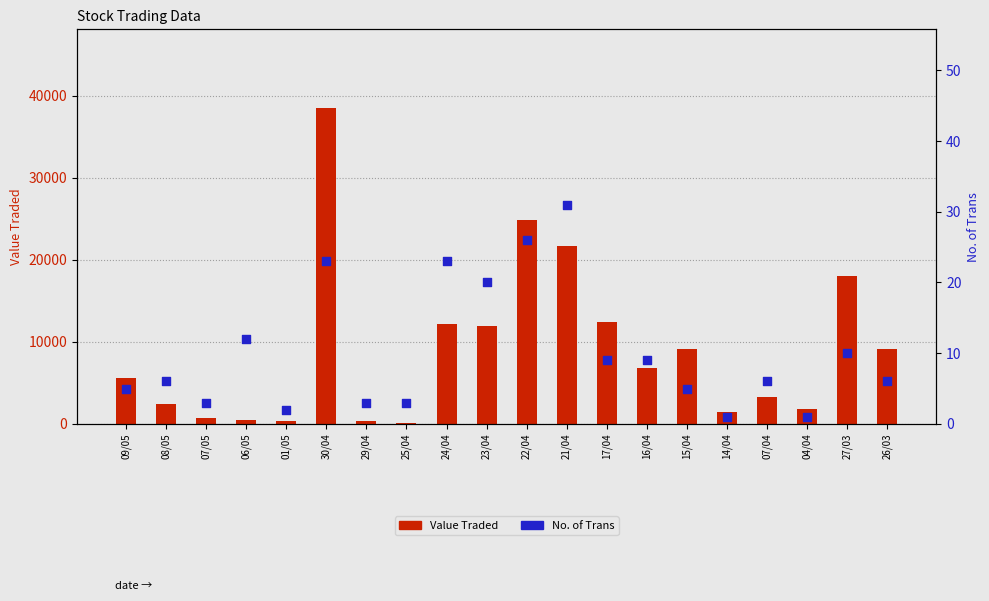

Which series has the widest spread of Y values?

Value Traded